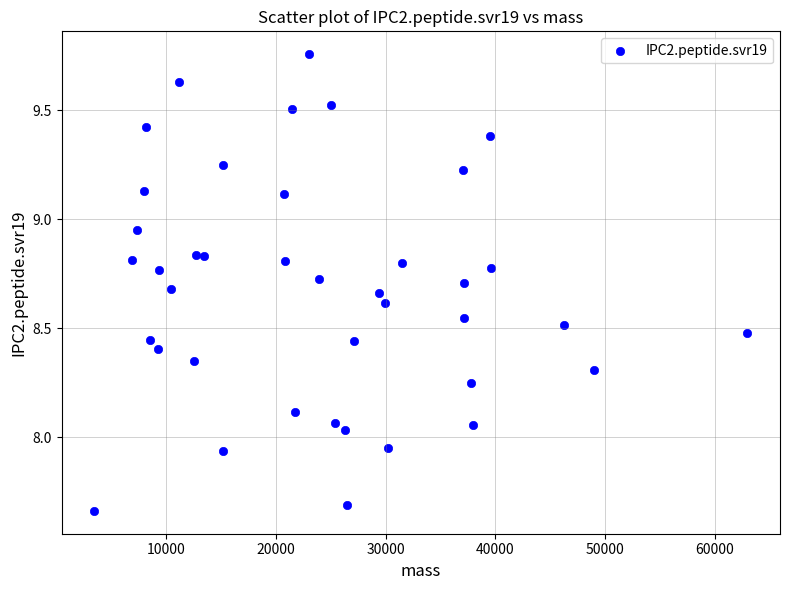

What is the range of X values (max minus min)?

59471.0